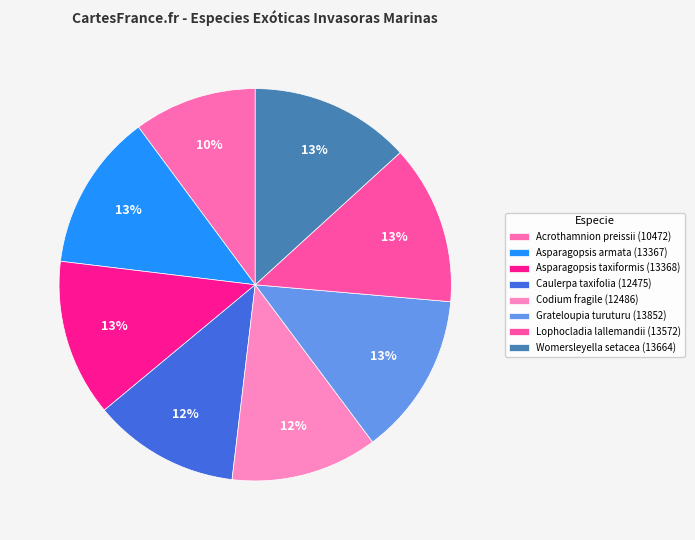

What percentage is the Acrothamnion preissii slice, to the nearest percent?

10%